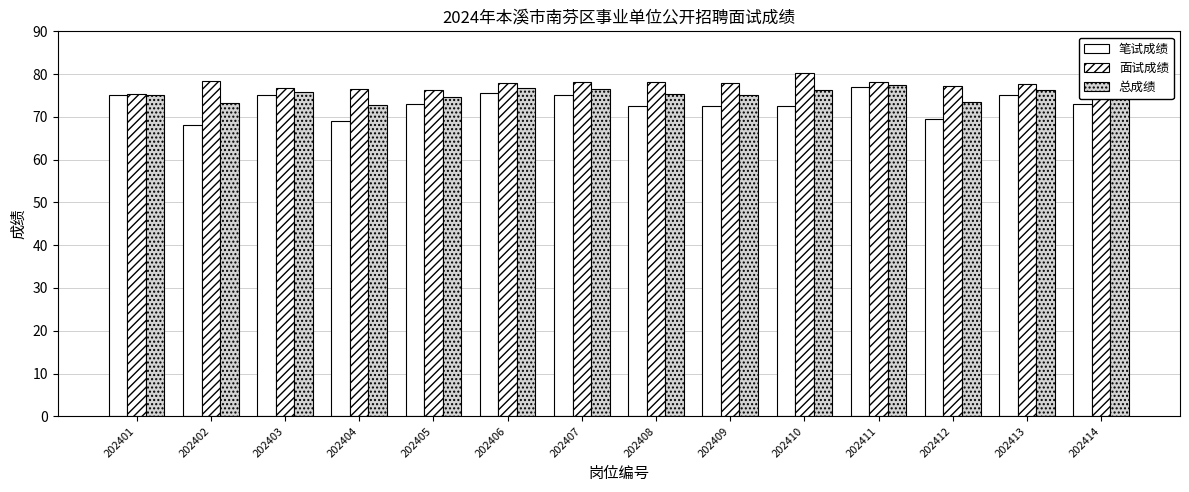

What is the difference between the maximum and minimum values in the 面试成绩 series?

4.9